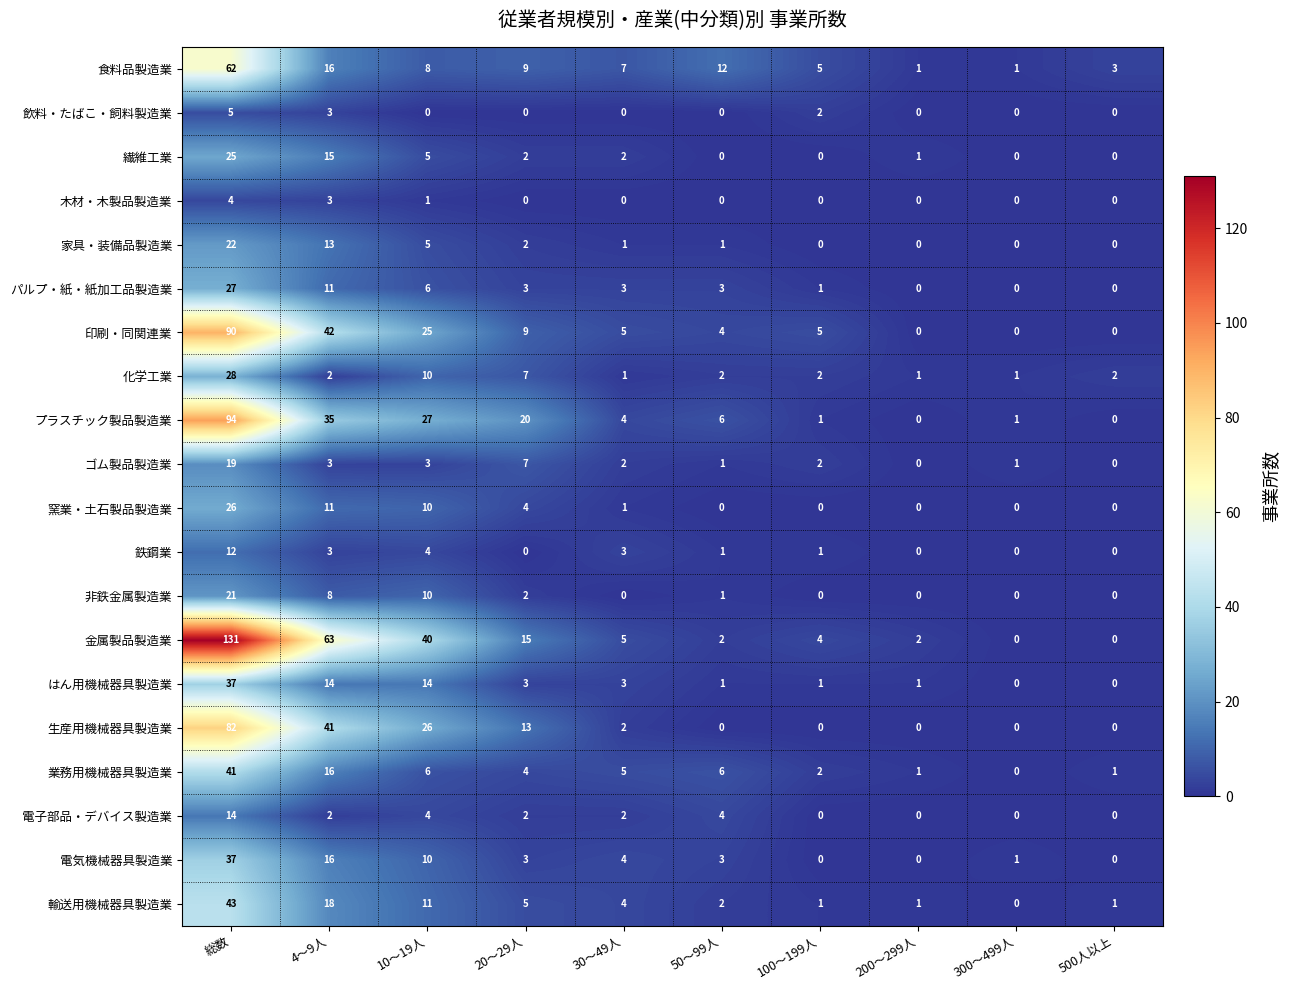

The value of 窯業・土石製品製造業 at 総数 is 12. True or false?

False